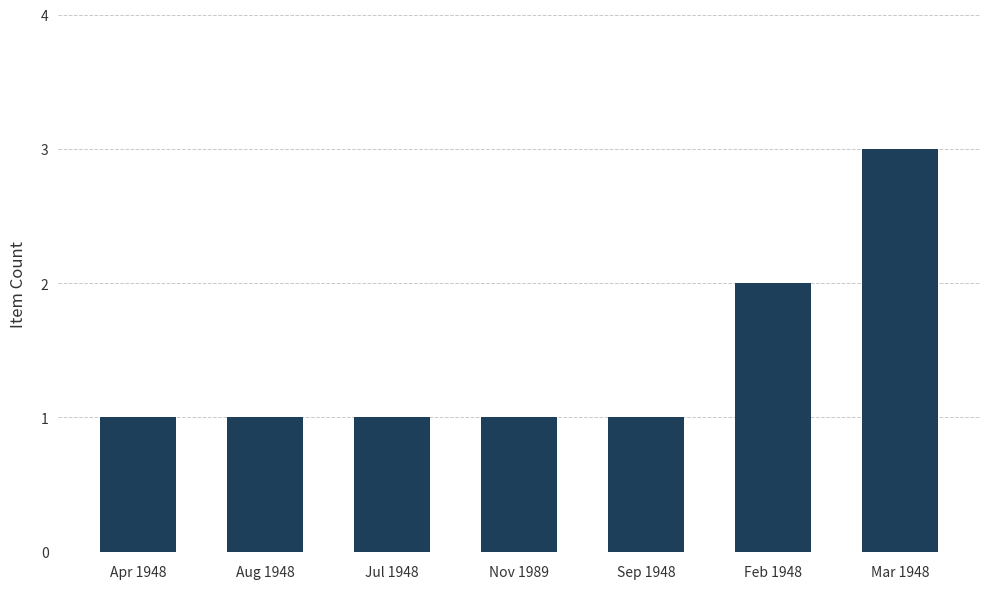

Approximately how many times larger is the value at Jul 1948 compared to Mar 1948?

0.3